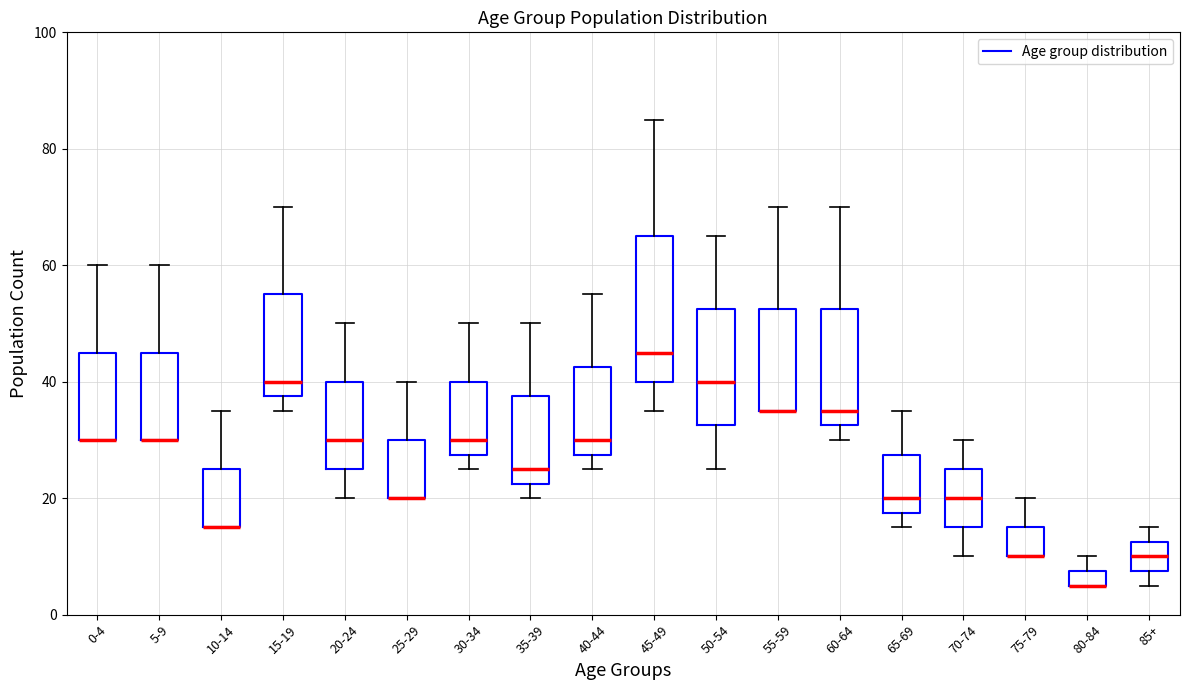

Which box is the tallest, from its lower edge to its upper edge?

45-49